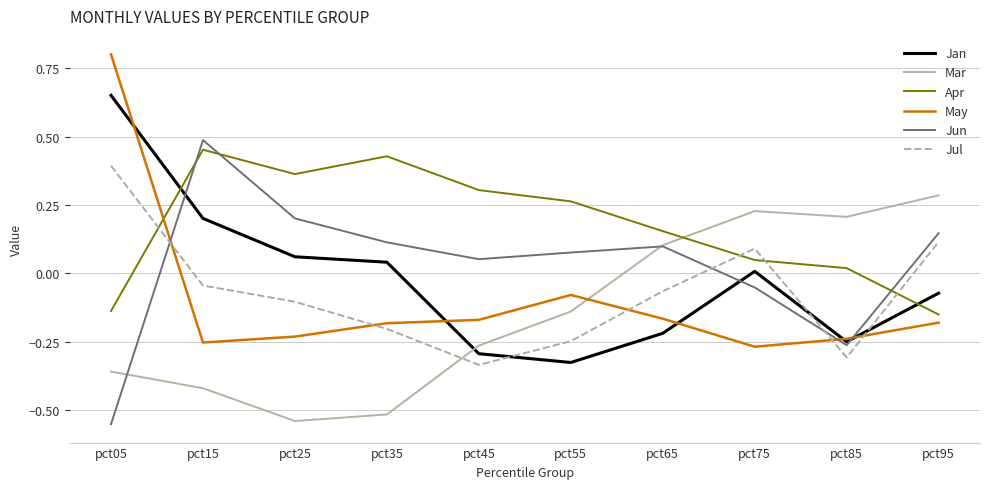

At which label does Apr reach its minimum?

pct95